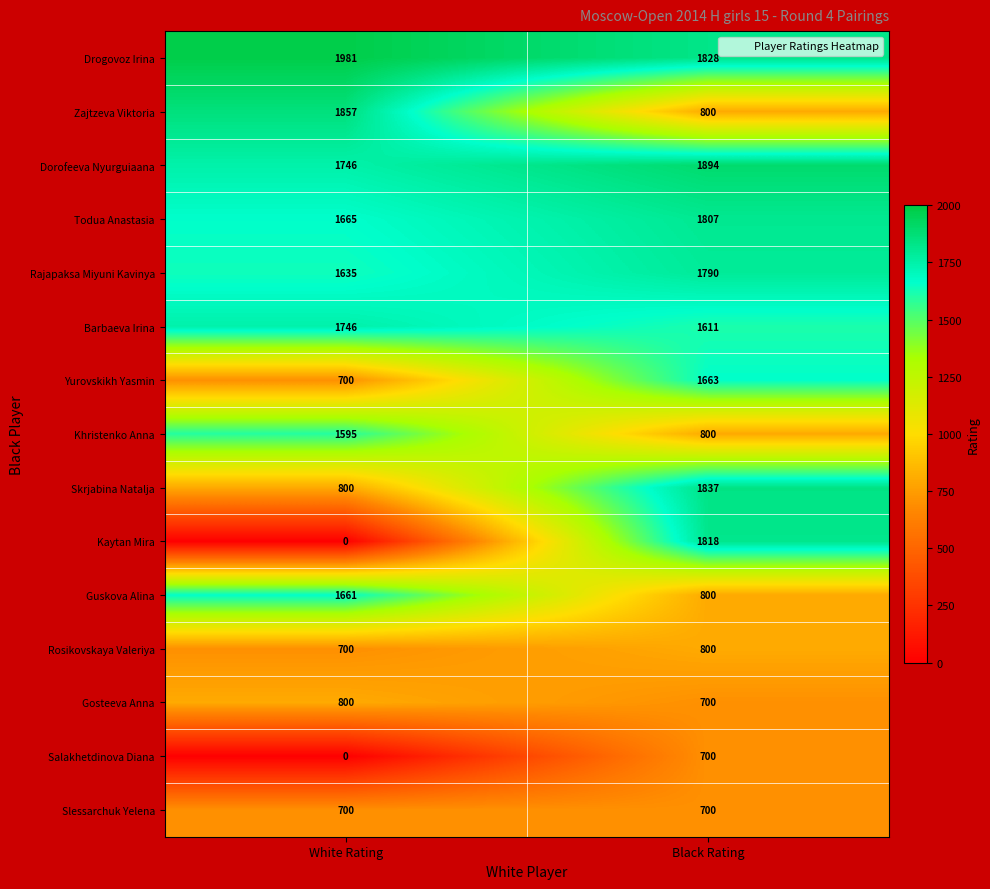

Is the value of Yurovskikh Yasmin at White Rating greater than the value of Rajapaksa Miyuni Kavinya at White Rating?

No